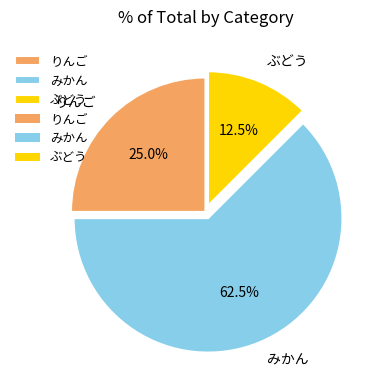

Do りんご and ぶどう together represent more than half of the pie?

No